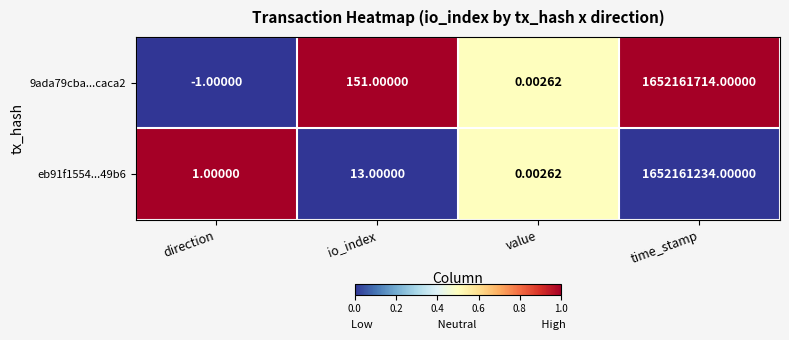

At which category is the sum across all series the highest?

time_stamp